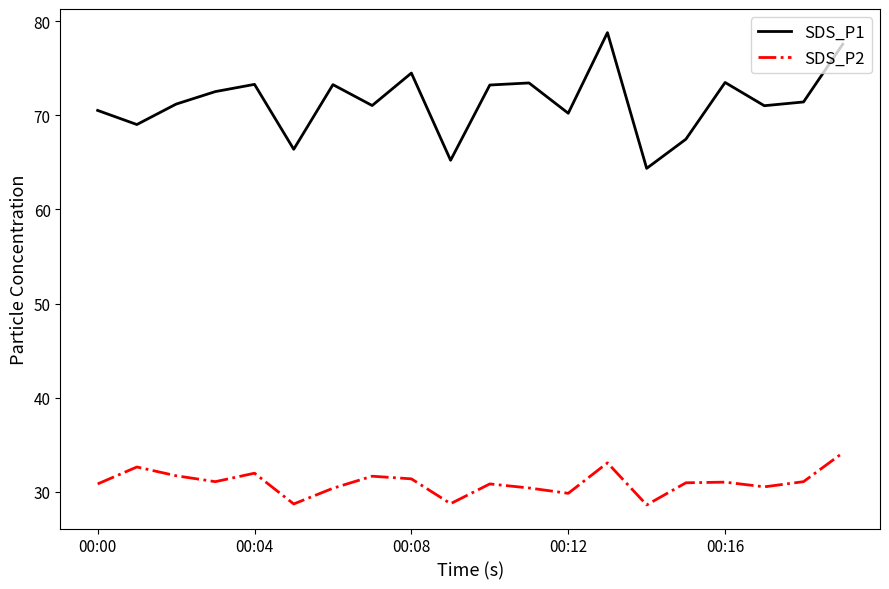

Which series has the largest total across all categories?

SDS_P1